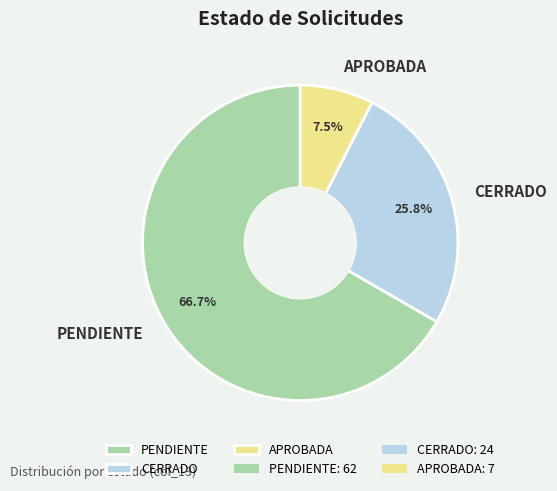

Combined, do APROBADA and CERRADO account for over 50%?

No